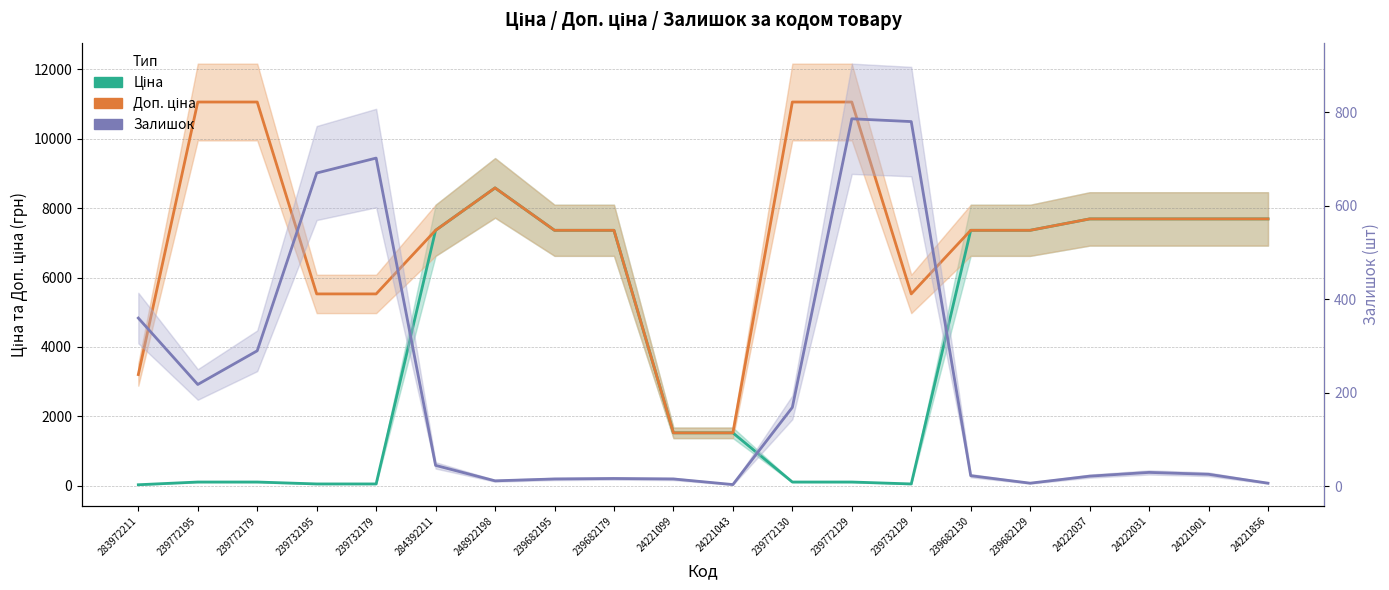

Which label corresponds to the smallest value in the chart?

24221043